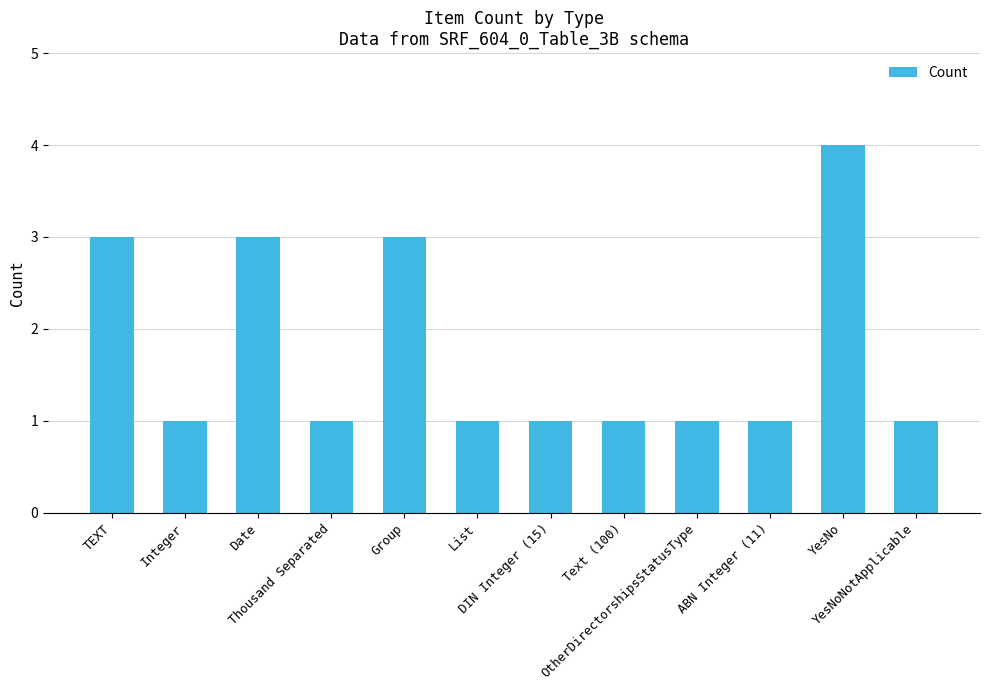

What is the difference between the values at TEXT and YesNo?

1